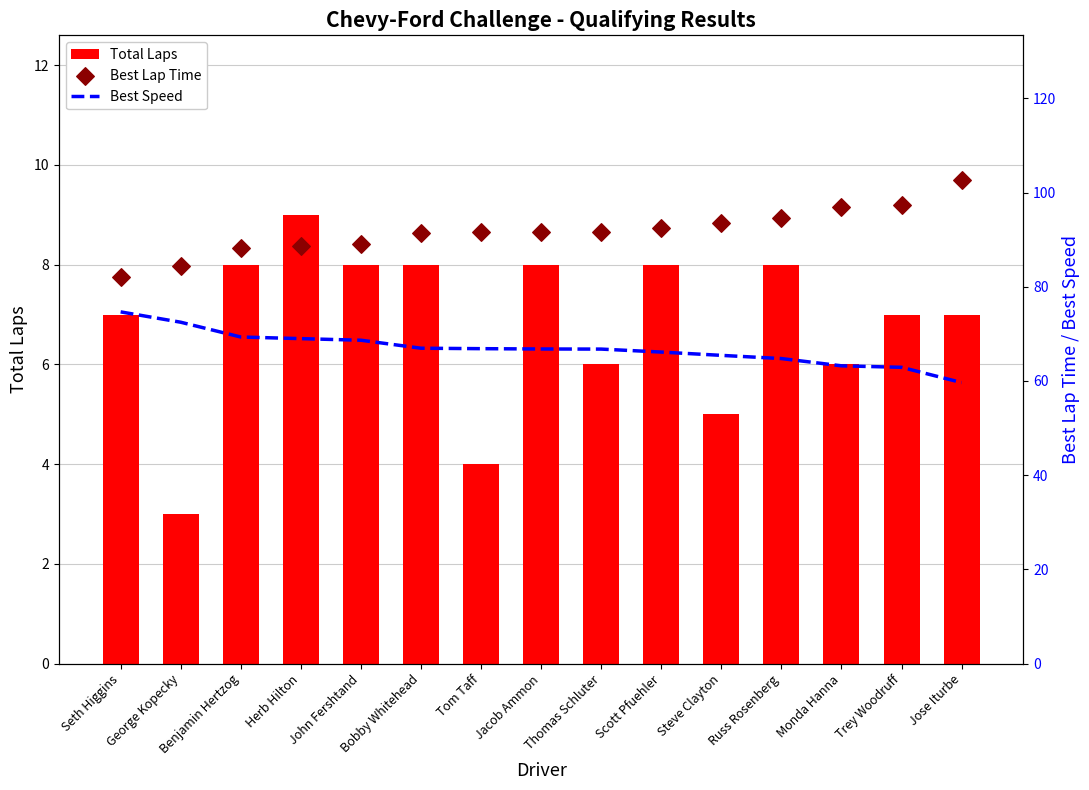

What is the total value across all series at Jose Iturbe?

169.2